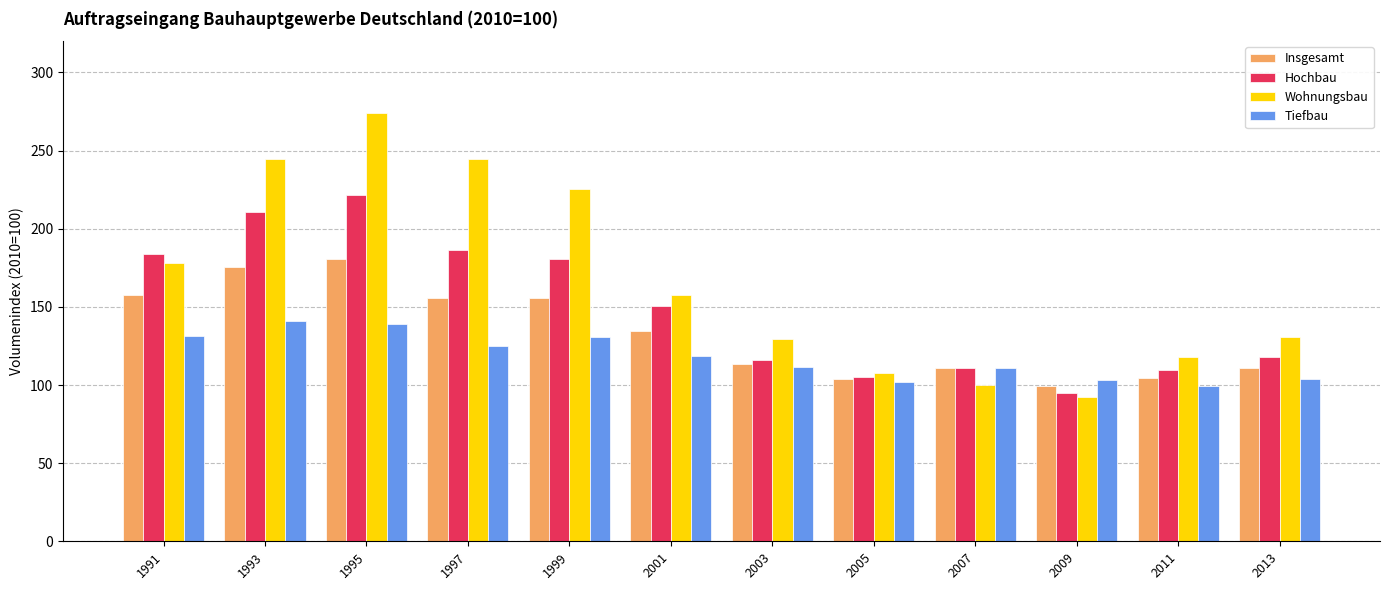

What are all the series names shown in the legend?

Insgesamt, Hochbau, Wohnungsbau, Tiefbau